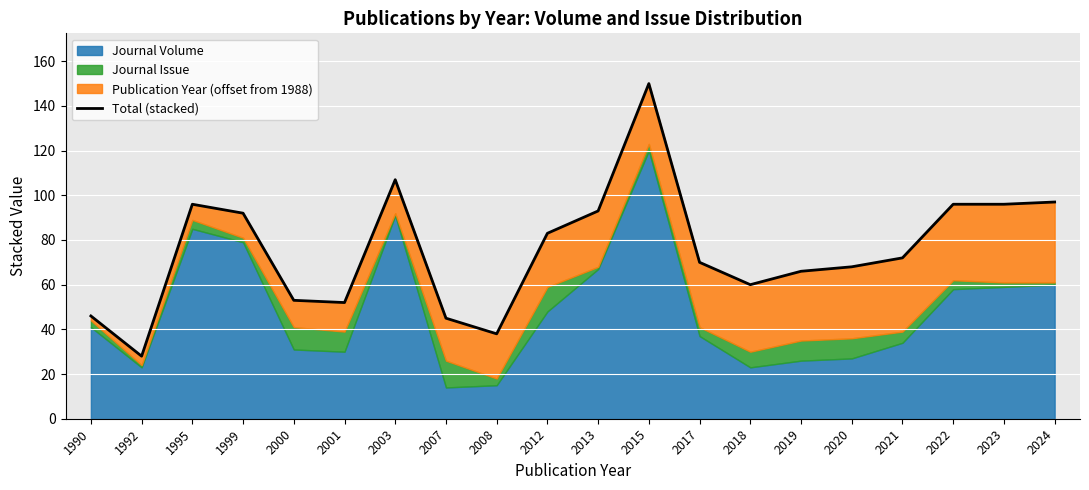

The chart shows a value of 50 at 2024. True or false?

False